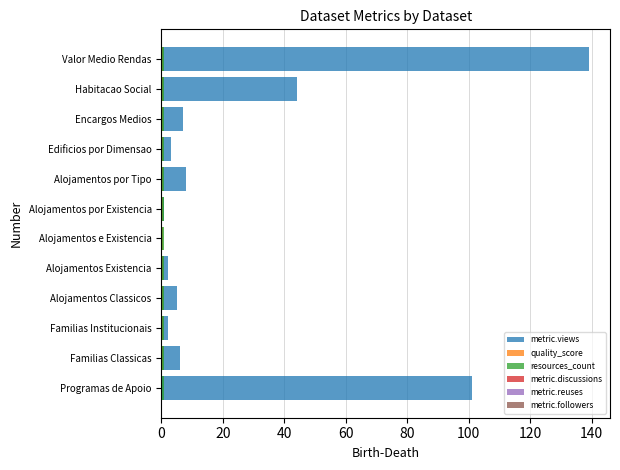

Reading left to right, list all the values displayed in this chart.

metric.views: 101.0	6.0	2.0	5.0	2.0	0.0	1.0	8.0	3.0	7.0	44.0	139.0
quality_score: 0.3	0.6	0.7	0.7	0.7	0.7	0.7	0.7	0.7	0.7	0.6	0.7
resources_count: 0.8	0.8	0.8	0.8	0.8	0.8	0.8	0.8	0.8	0.8	0.8	0.8
metric.discussions: 0.8	0.8	0.8	0.8	0.8	0.8	0.8	0.8	0.8	0.8	0.8	0.8
metric.reuses: 0.8	0.8	0.8	0.8	0.8	0.8	0.8	0.8	0.8	0.8	0.8	0.8
metric.followers: 0.8	0.8	0.8	0.8	0.8	0.8	0.8	0.8	0.8	0.8	0.8	0.8